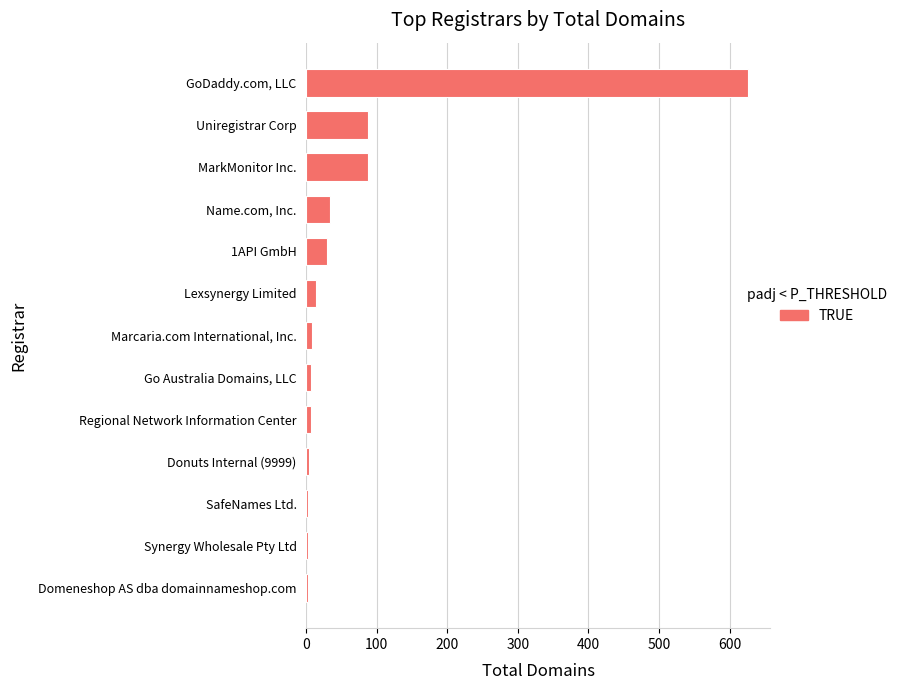

What is the greatest value displayed?

626